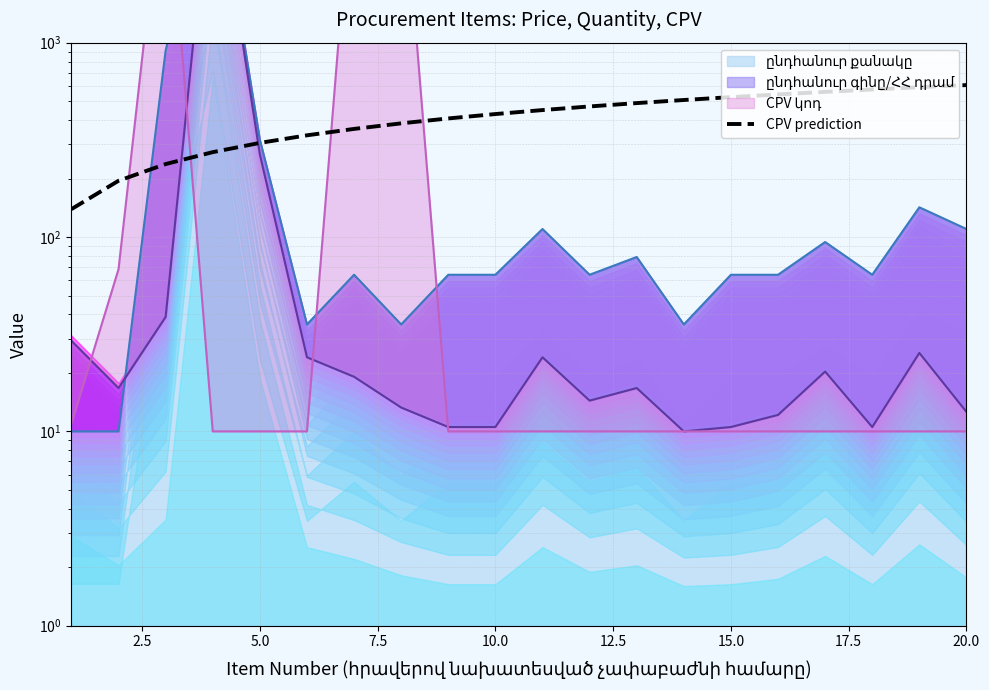

What is the value of the 17th point from the left?

558.2